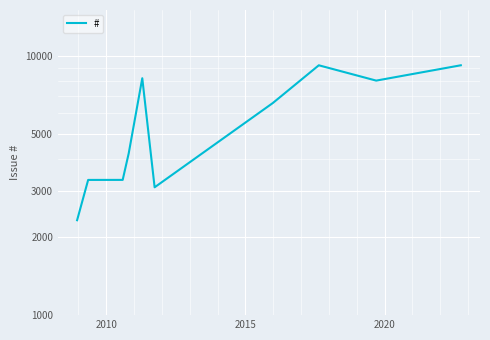

Reading left to right, transcribe all the data shown in this chart.

2322	3320	3321	4202	8186	3110	6571	9183	8016	9184